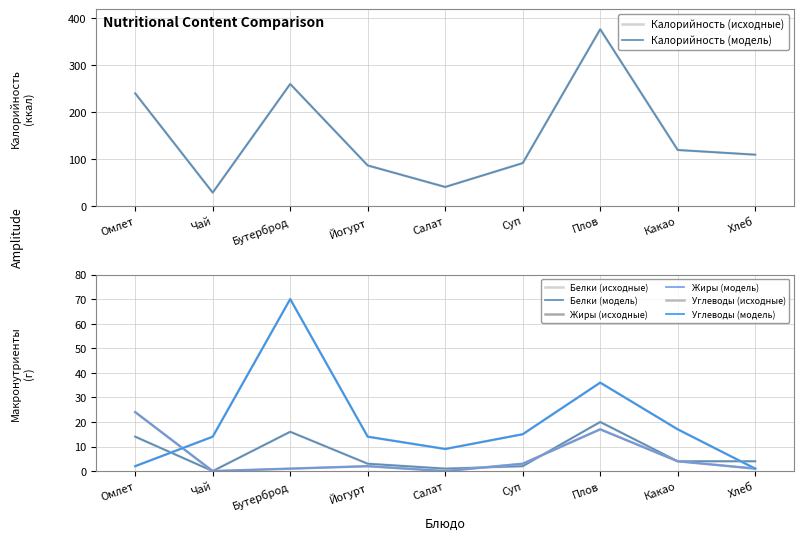

What position from the right is Хлеб?

1